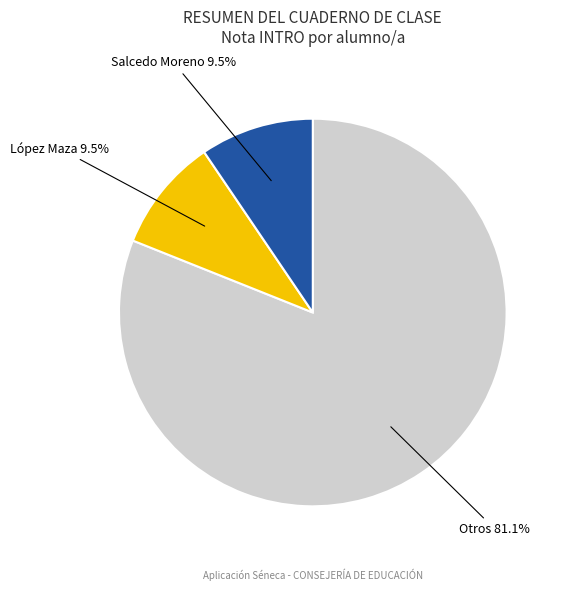

Which has a higher value, López Maza 9.5% or Otros 81.1%?

Otros 81.1%